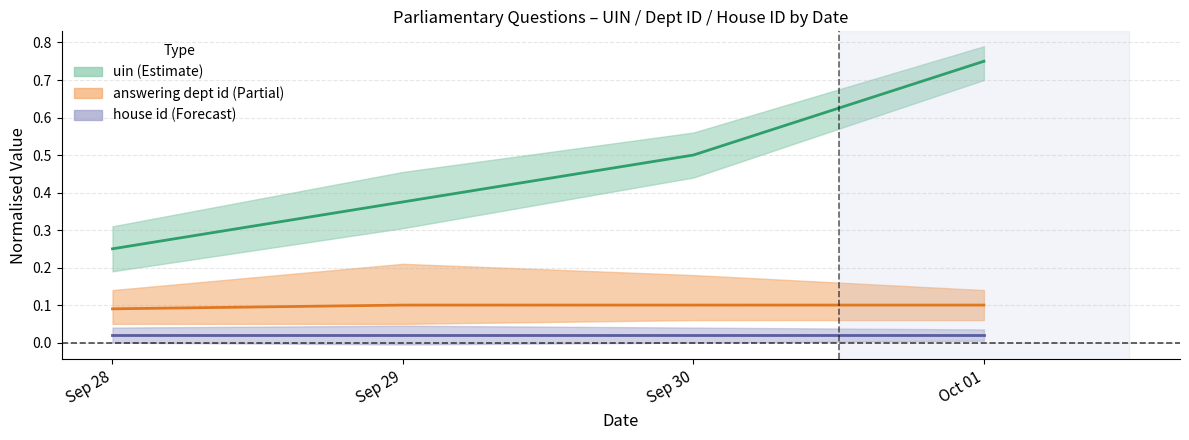

How many answering dept id values are between 0 and 1?

4